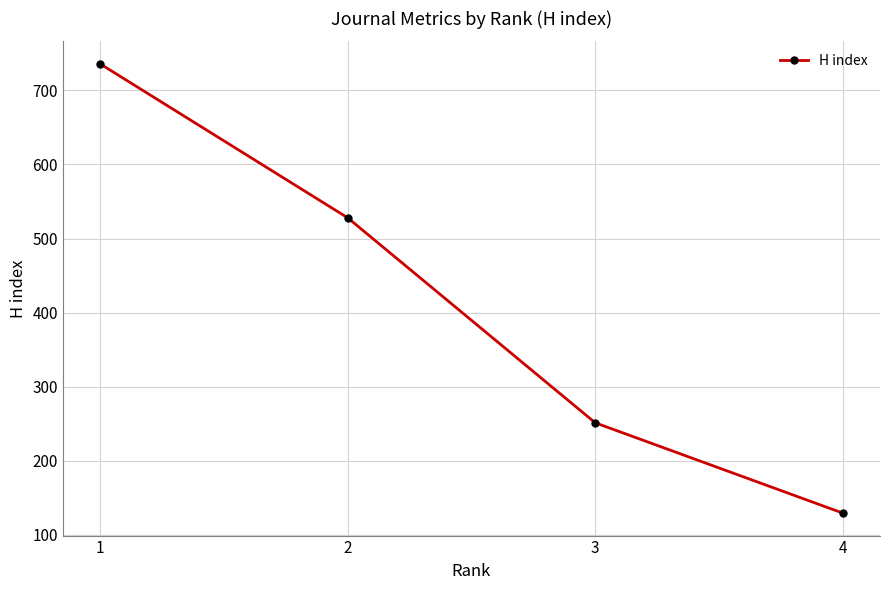

Reading left to right, list all the values displayed in this chart.

736	528	251	129